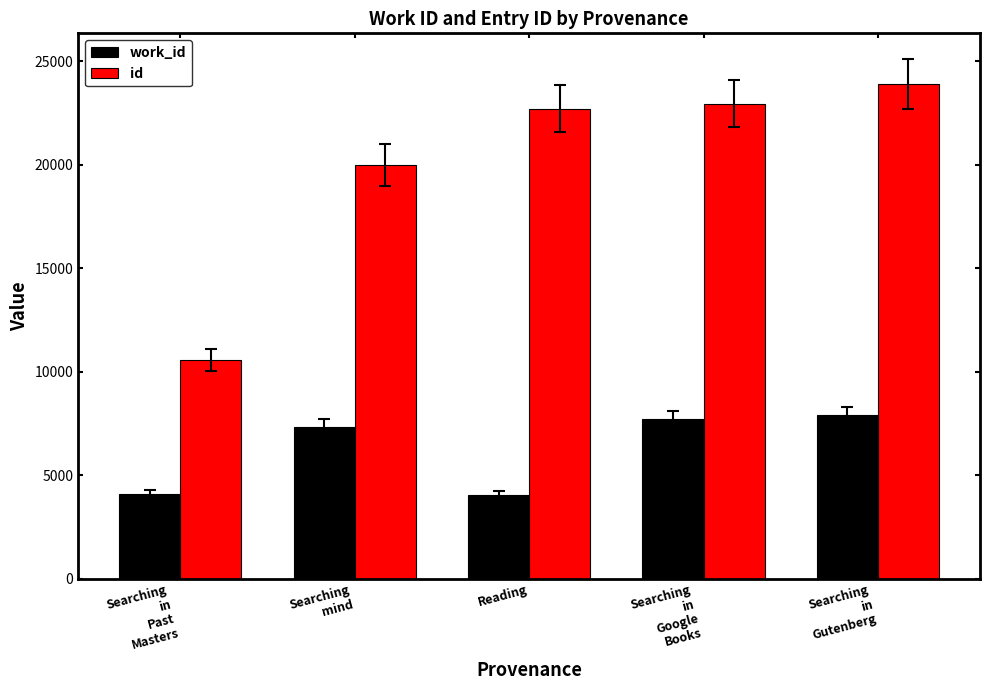

Which label corresponds to the largest value in the chart?

Searching
in
Gutenberg